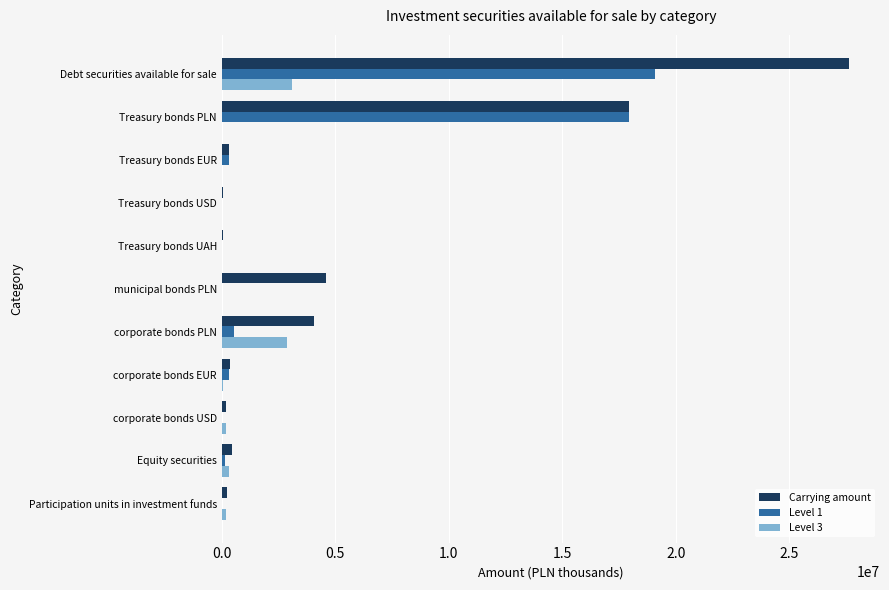

At which label is Carrying amount closest to 13827444?

Treasury bonds PLN